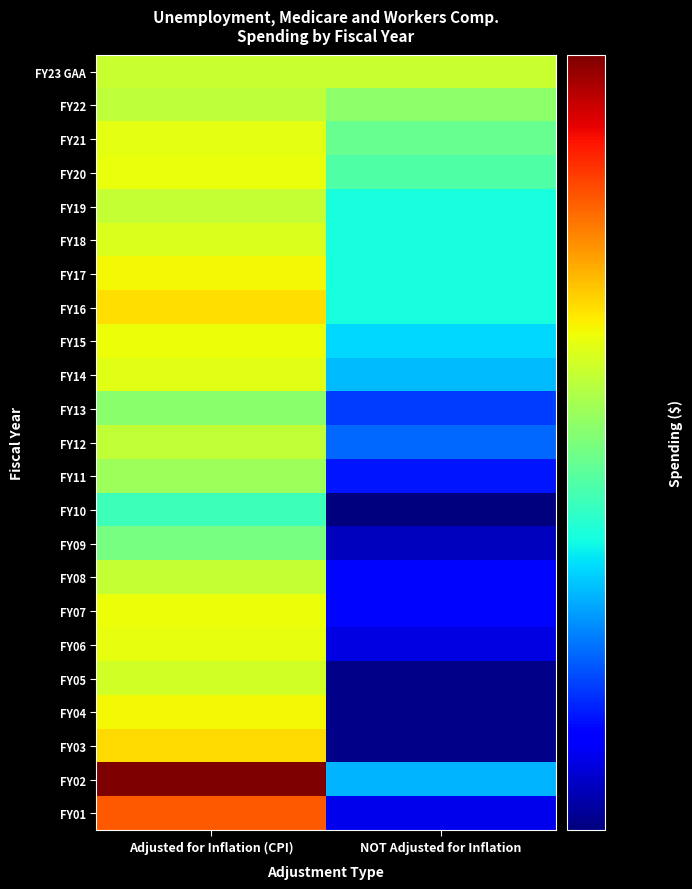

At which category does the chart reach its peak across all series?

Adjusted for Inflation (CPI)